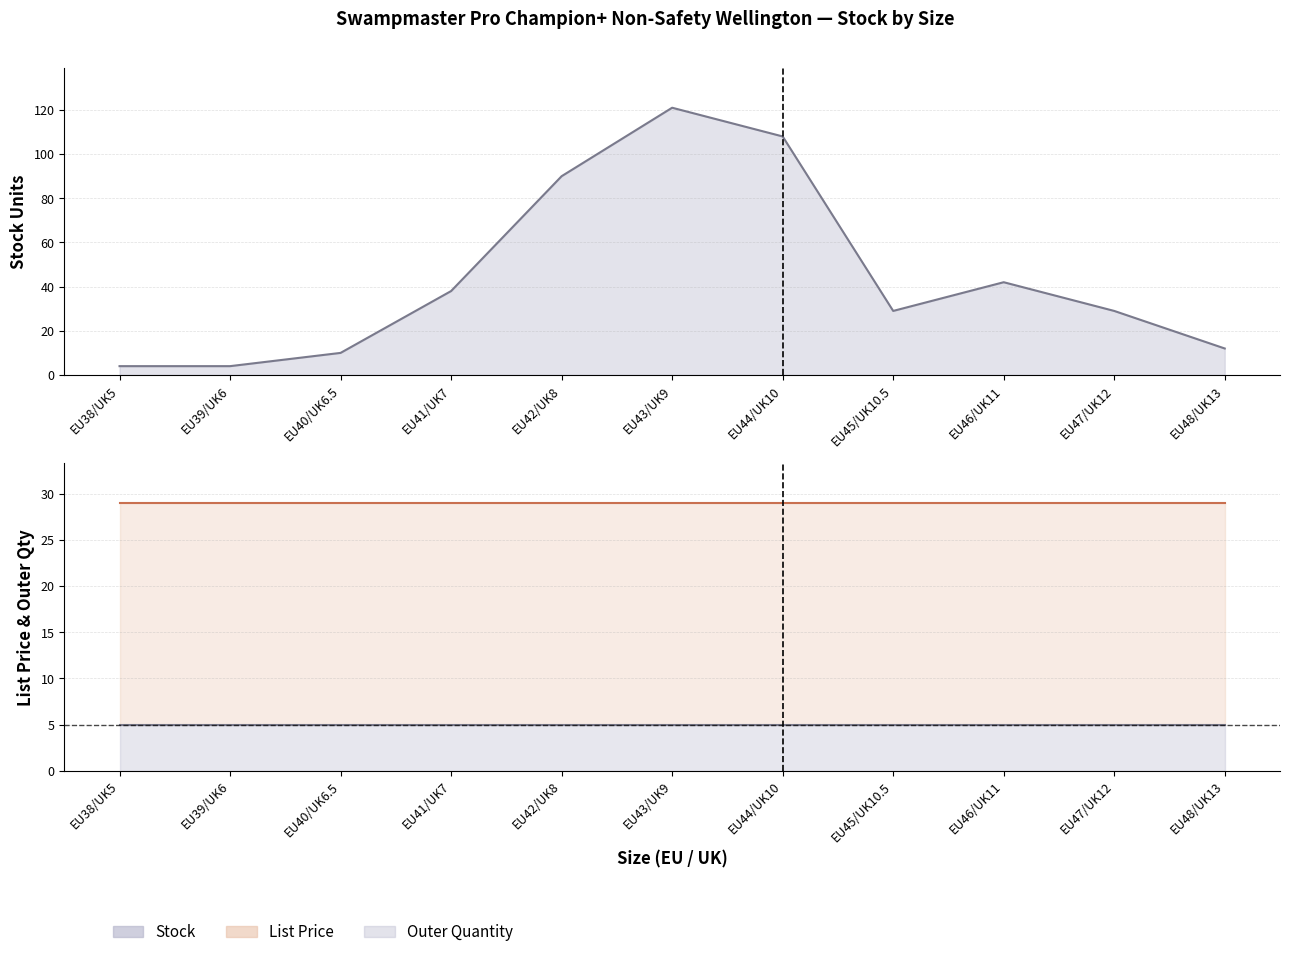

What is the value of the List Price point at the 10th from the left?

28.9